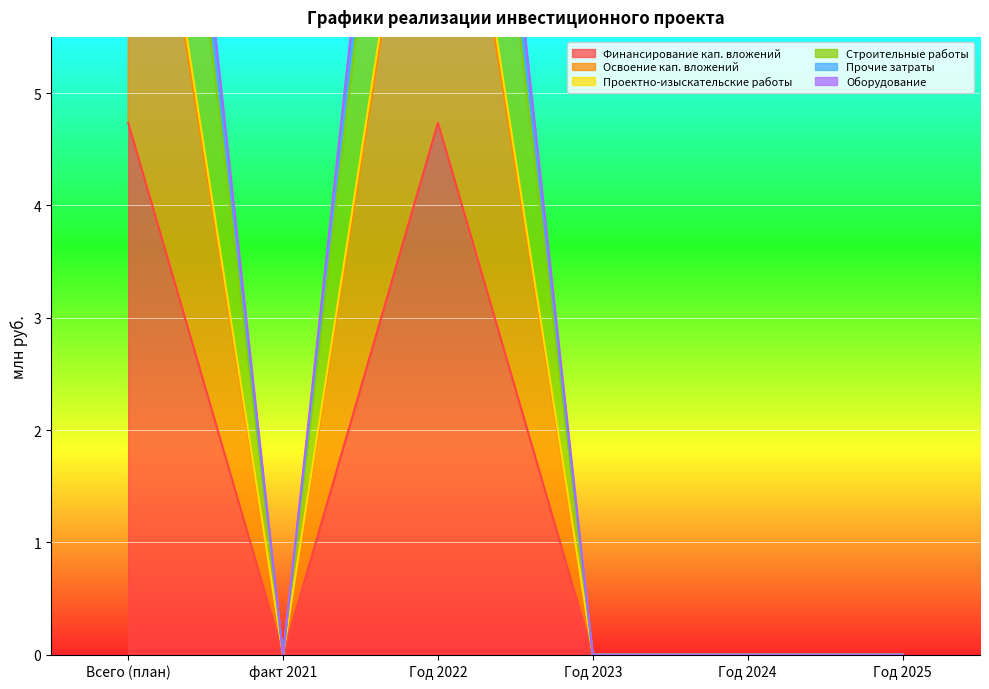

At which label does Оборудование reach its minimum?

факт 2021